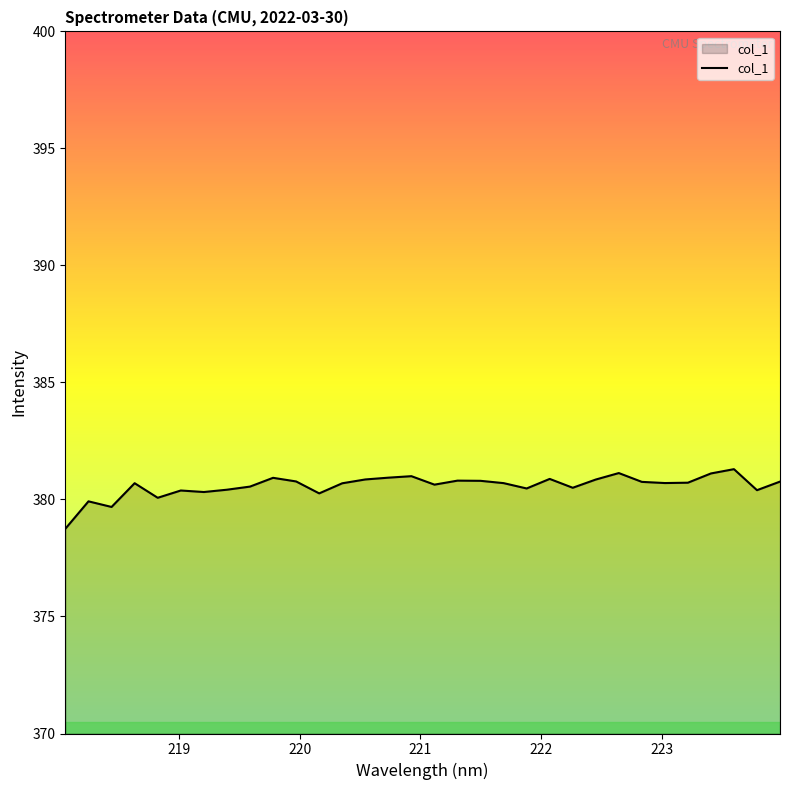

What is the minimum value shown in the chart?

378.8